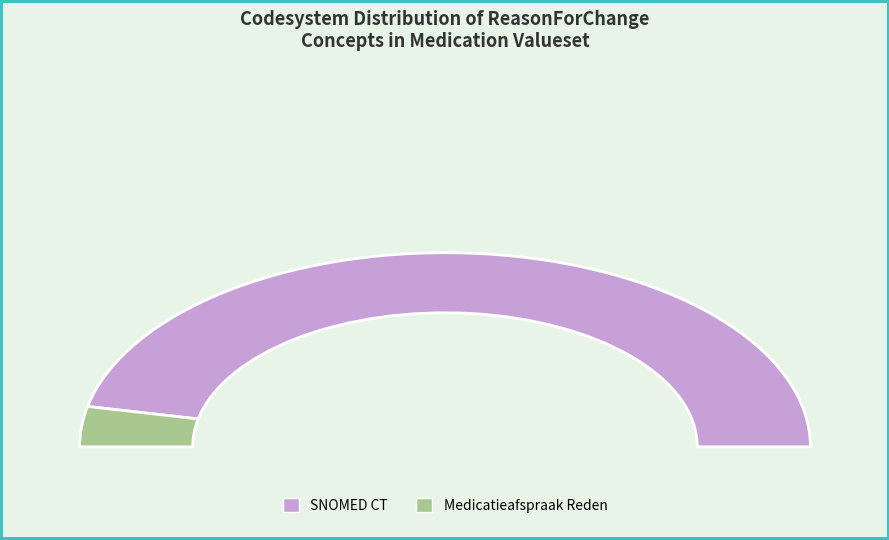

Is it true that SNOMED CT is 1% of the pie?

False